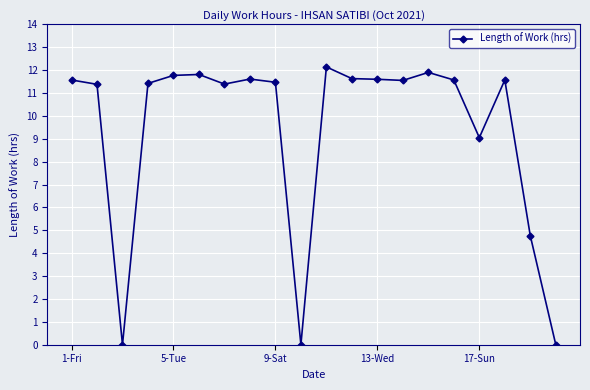

True or false: there are more than 1 points higher than both neighbors.

True